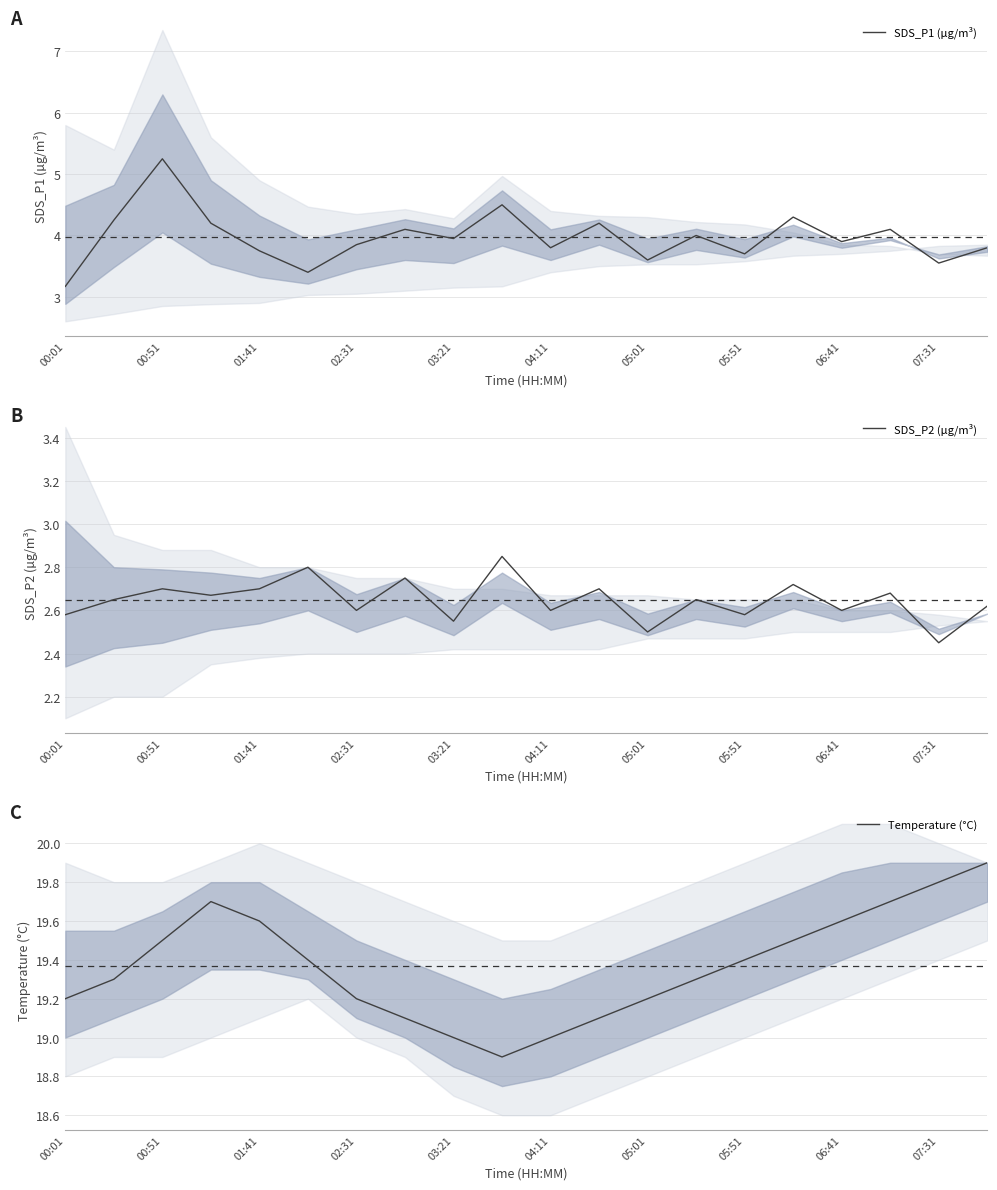

List the series in order of their peak value, lowest first.

SDS_P2 (µg/m³), SDS_P1 (µg/m³), Temperature (°C)